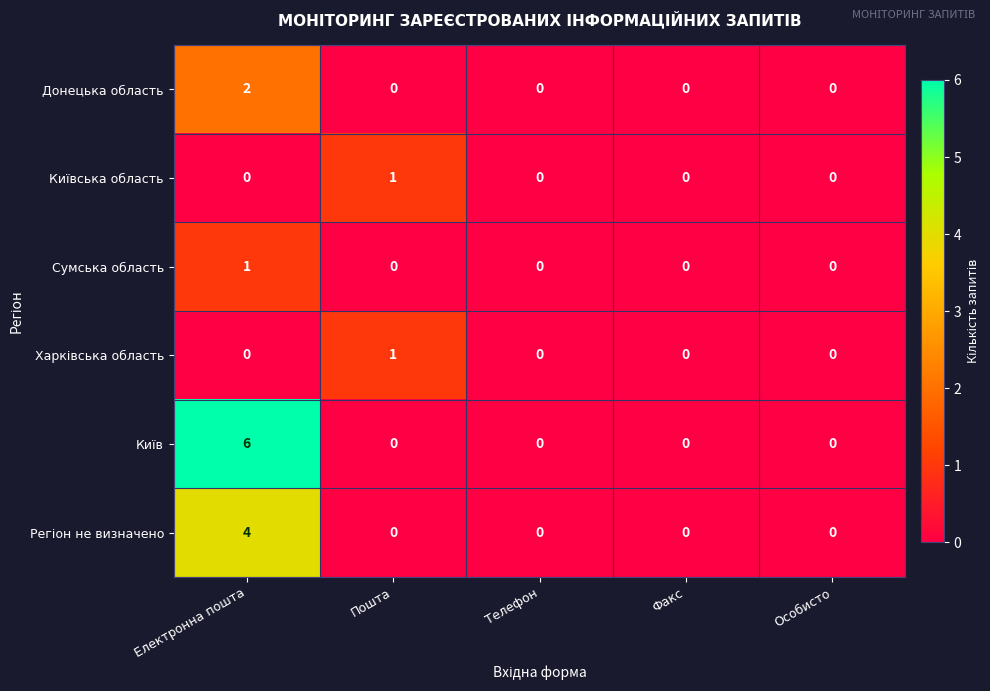

What is the spread (max minus min) of values at Електронна пошта?

6